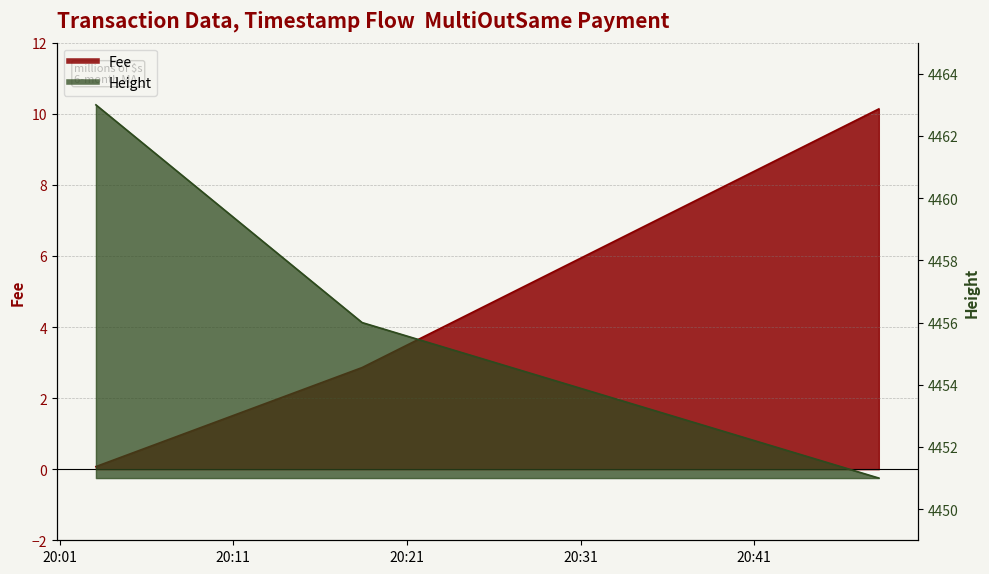

Which category has the lowest value in the Fee series?

2019-01-22 20:03:05